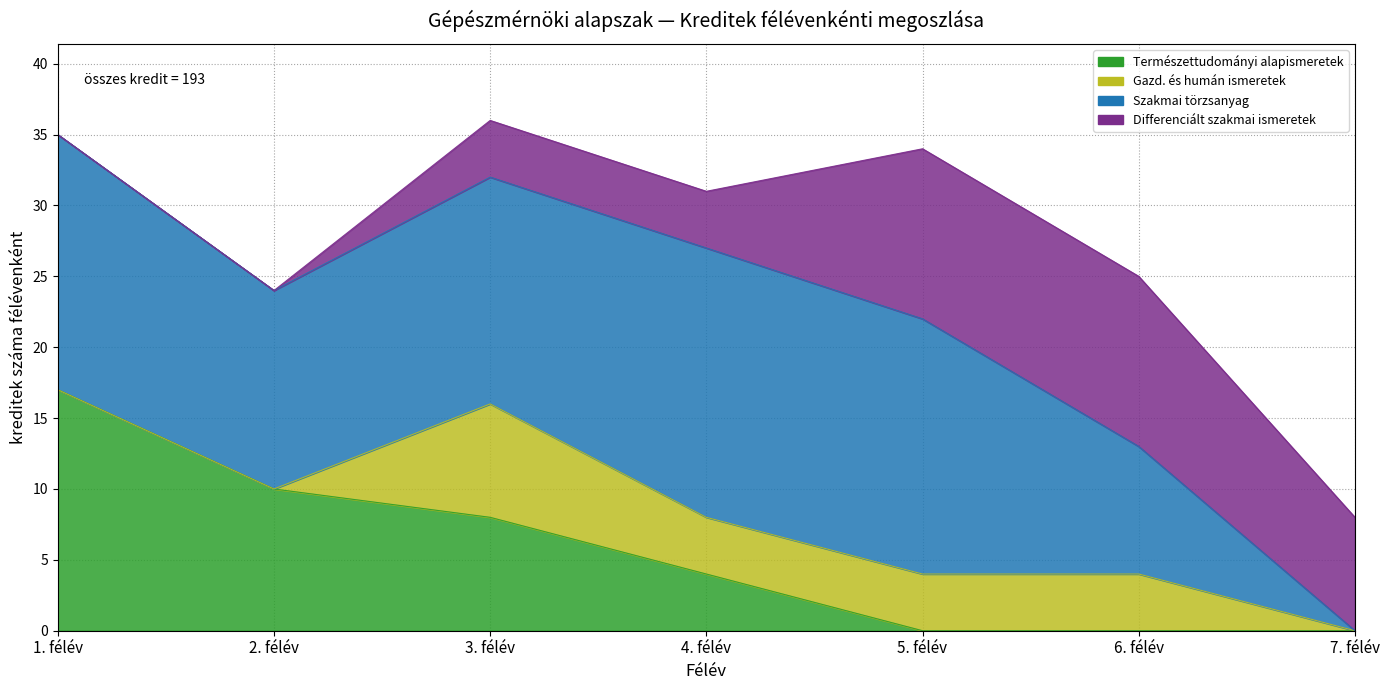

True or false: Természettudományi alapismeretek and Gazd. és humán ismeretek intersect in this chart.

False